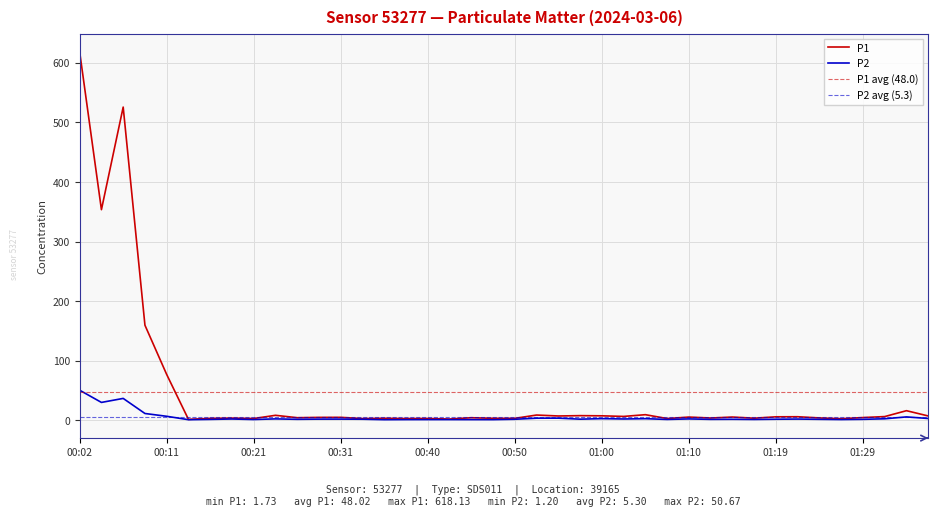

At which category is the sum across all series the highest?

00:02